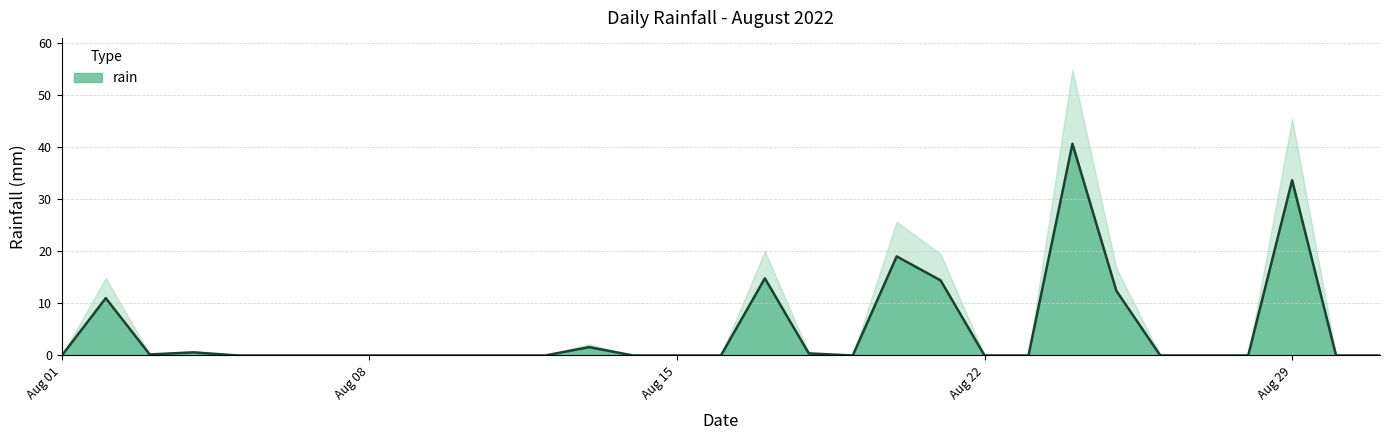

What is the value of the 3rd point from the left?

0.2